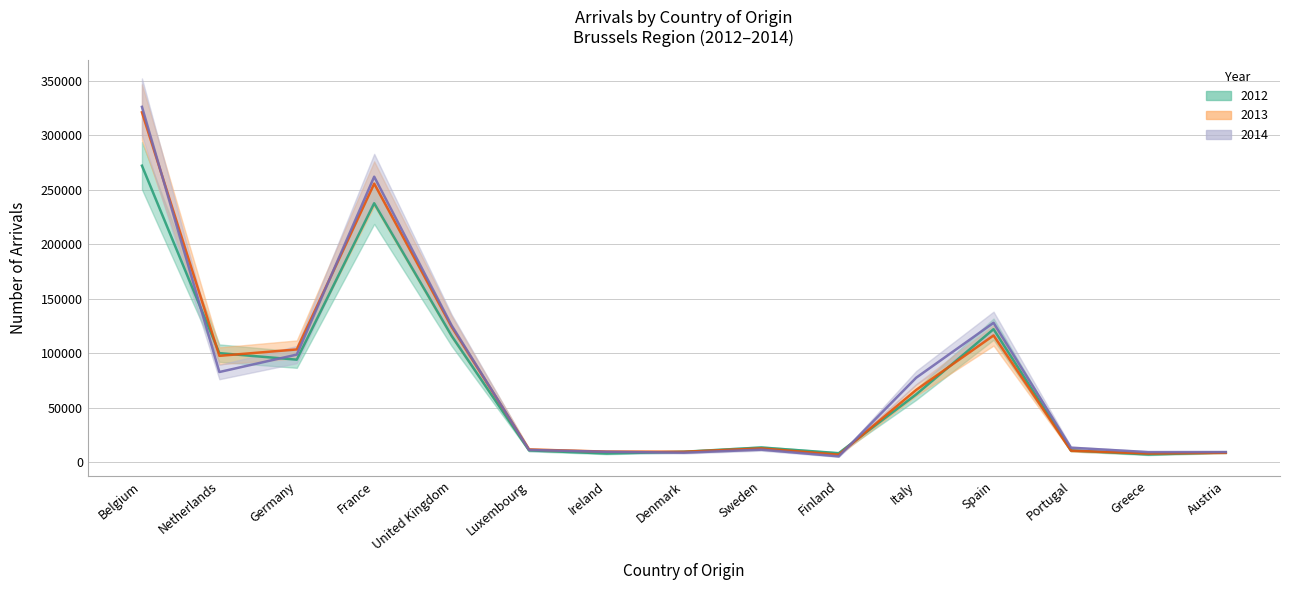

What is the total value across all series at Ireland?

26823